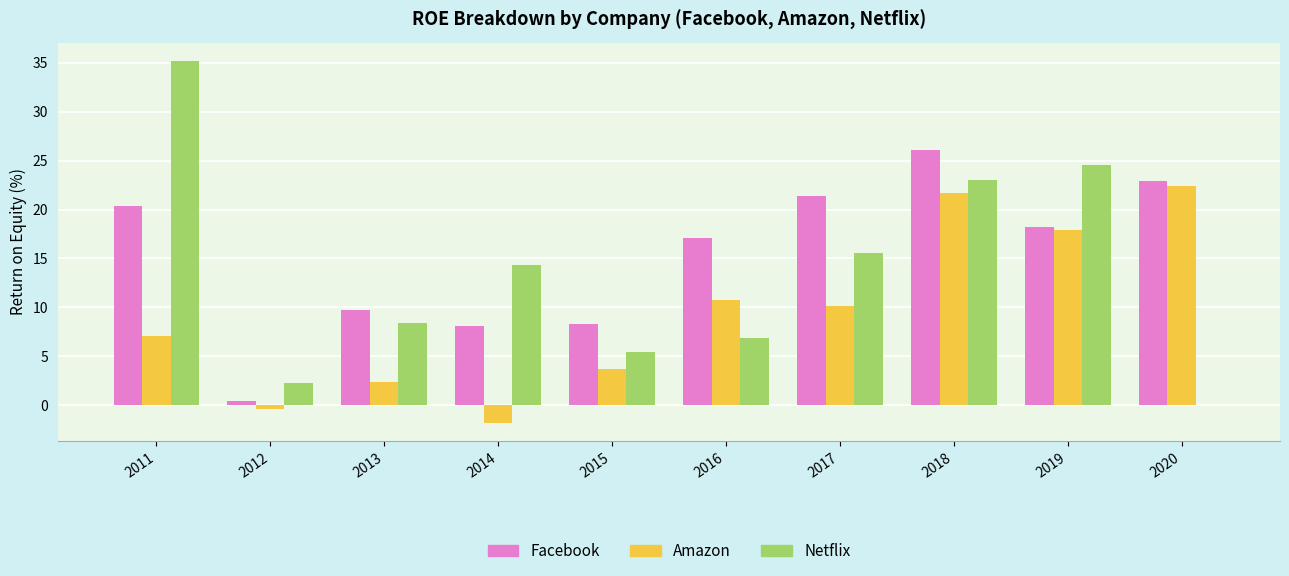

Which series changed the most between 2013 and 2017?

Facebook